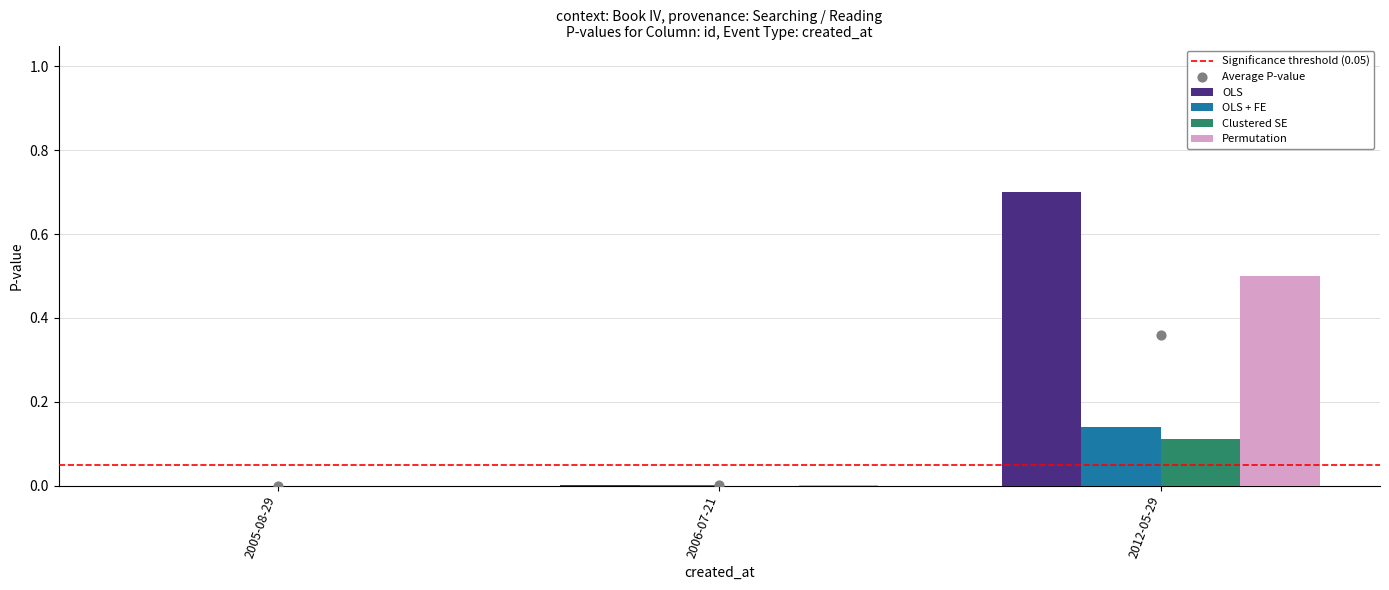

Which series contains the lowest Y value?

OLS